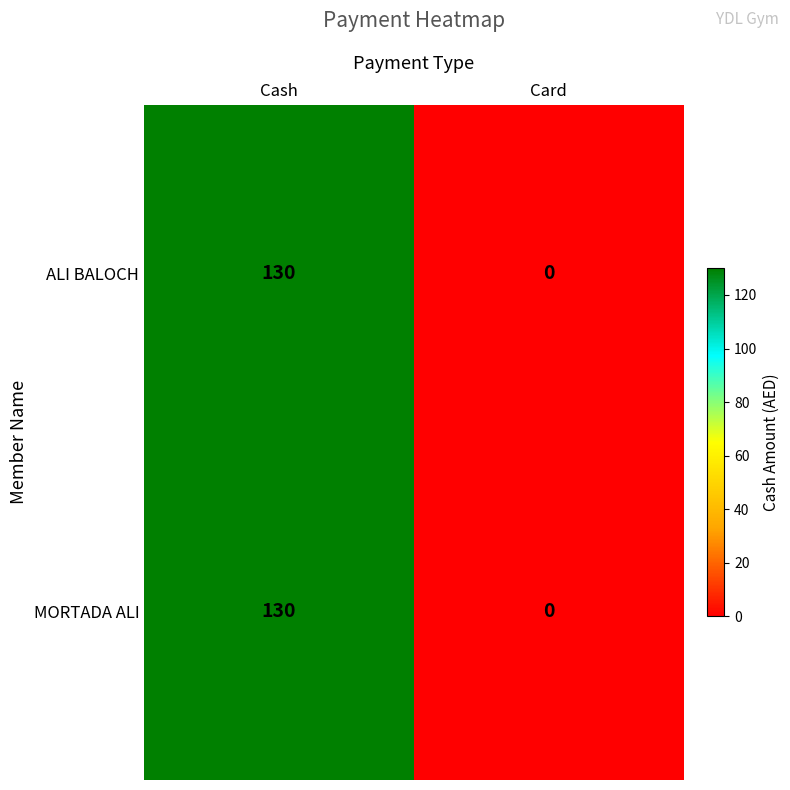

Rank the categories by MORTADA ALI value from lowest to highest.

Card, Cash